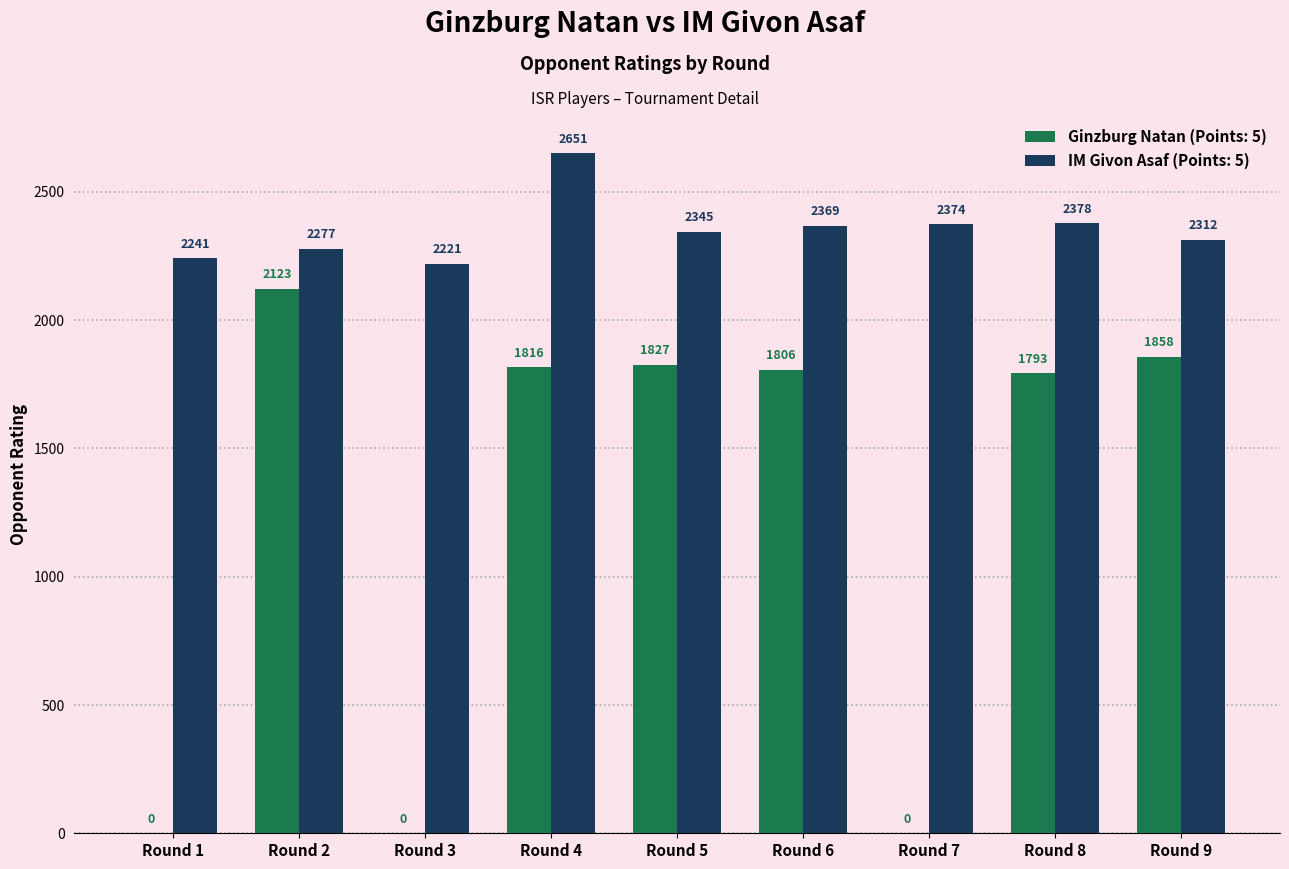

Which series has the largest total across all categories?

IM Givon Asaf (Points: 5)